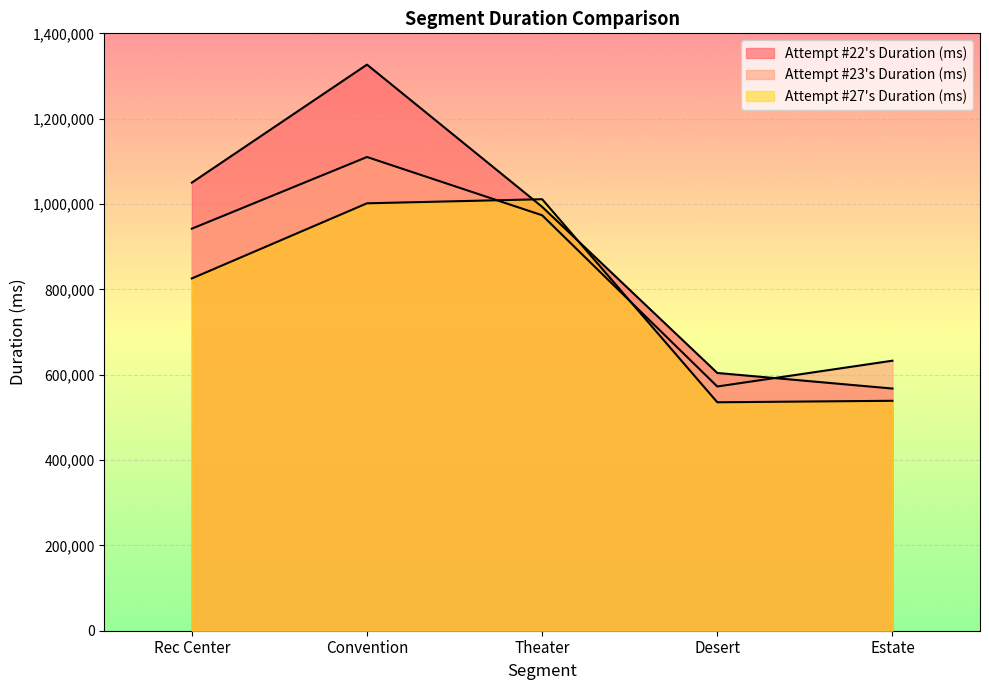

At which category does Attempt #27's Duration (ms) reach its first local peak?

Theater